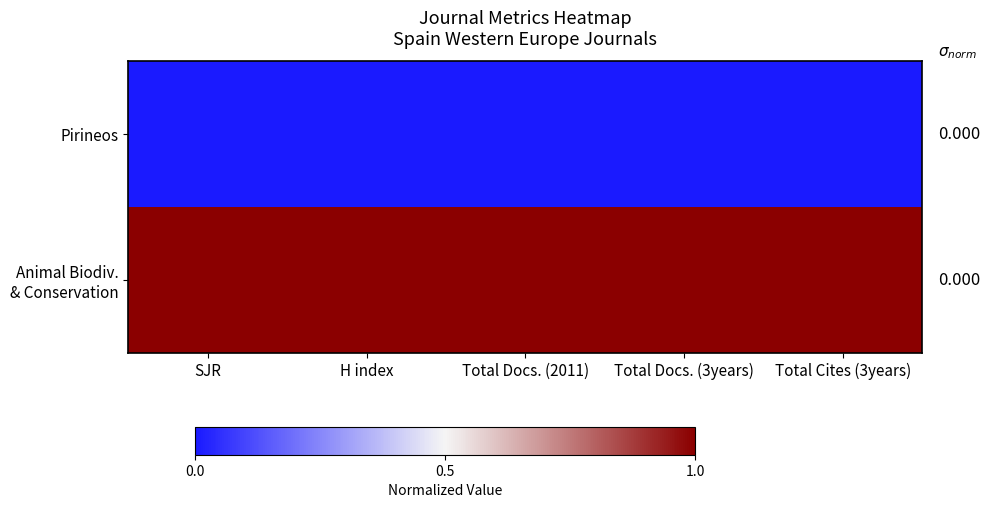

What is the total value across all series at H index?

1